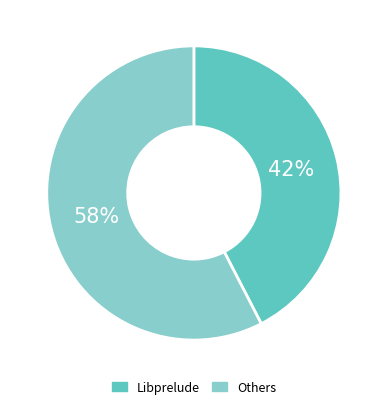

To the nearest percent, what is the average slice percentage?

50%